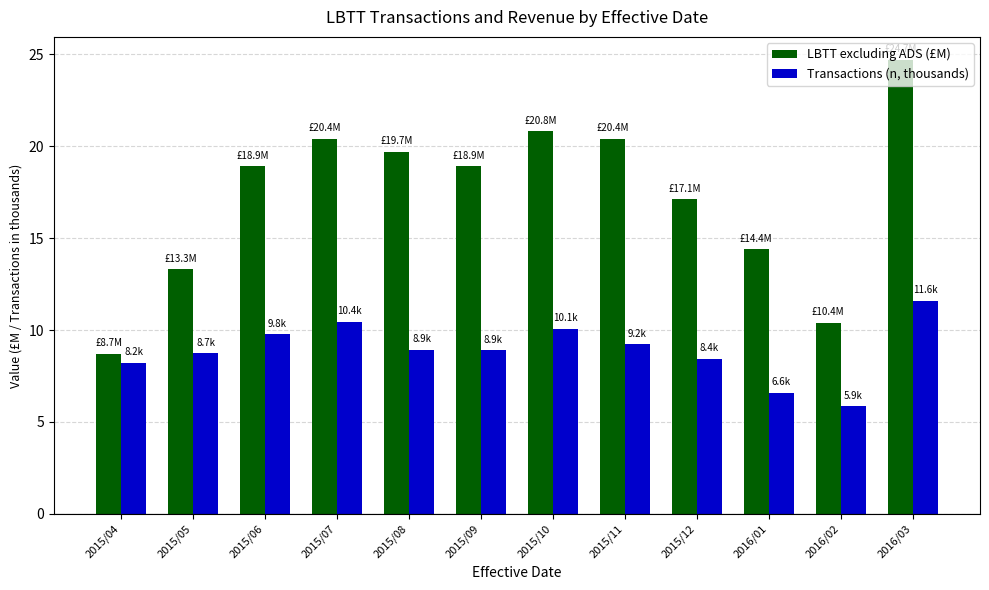

What is the label of the 8th bar from the right?

2015/08